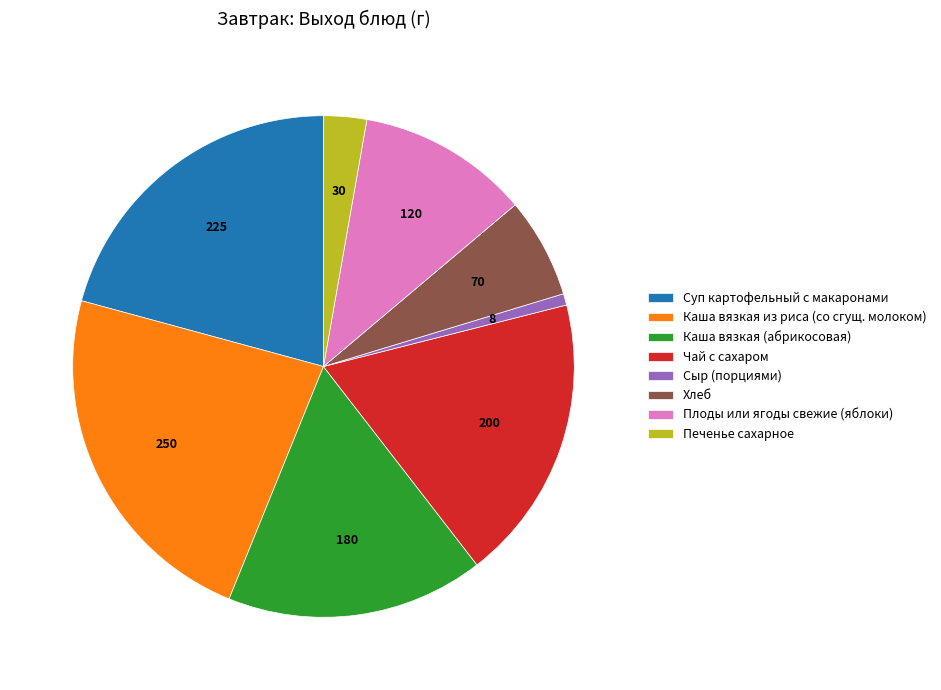

Rank the categories by value from highest to lowest.

Каша вязкая из риса (со сгущ. молоком), Суп картофельный с макаронами, Чай с сахаром, Каша вязкая (абрикосовая), Плоды или ягоды свежие (яблоки), Хлеб, Печенье сахарное, Сыр (порциями)